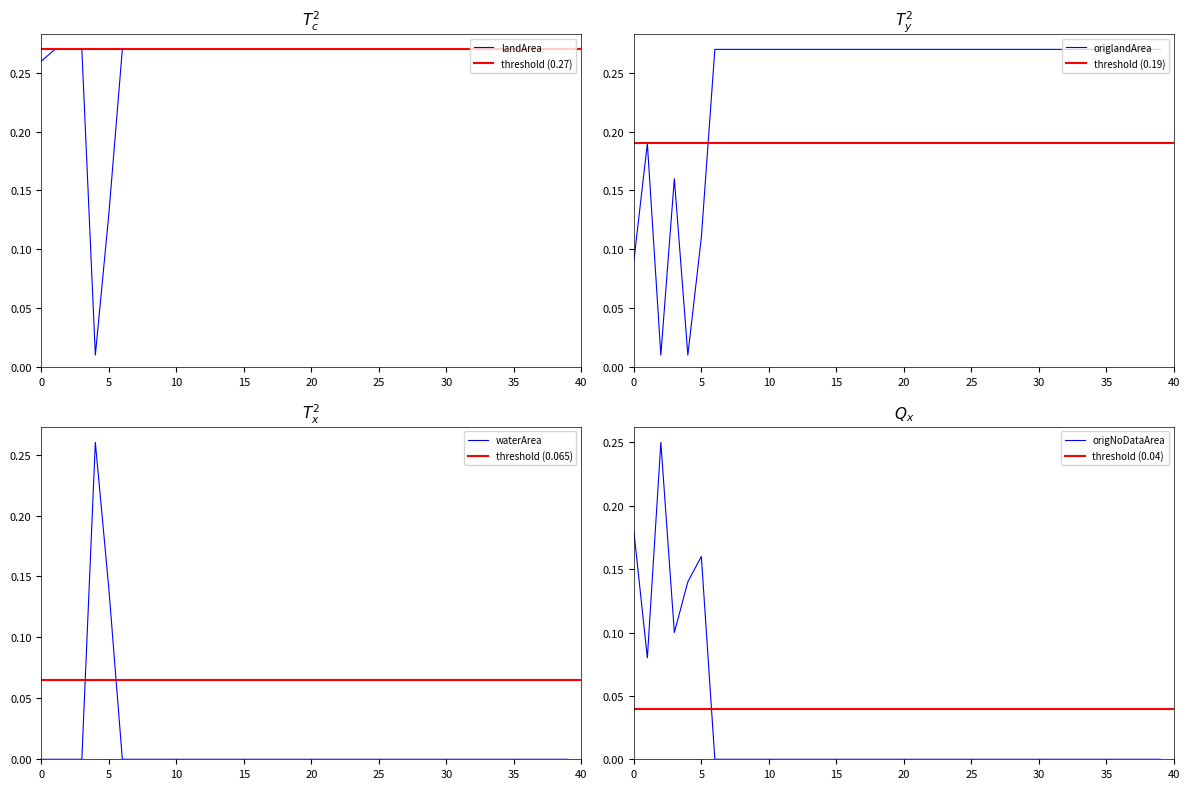

Is it true that waterArea equals 0.0 at 1991_03?

True